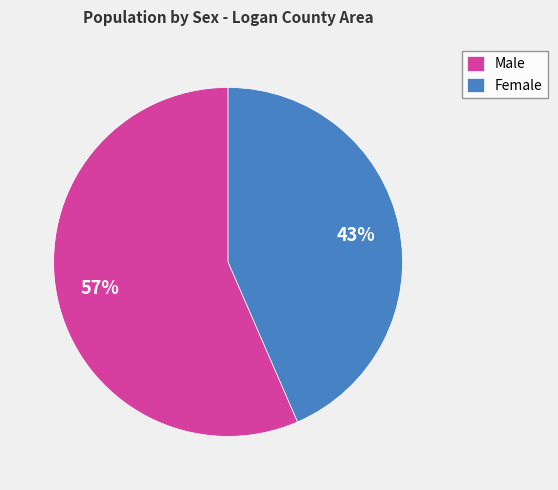

To the nearest percent, what percentage of the pie is Female?

43%